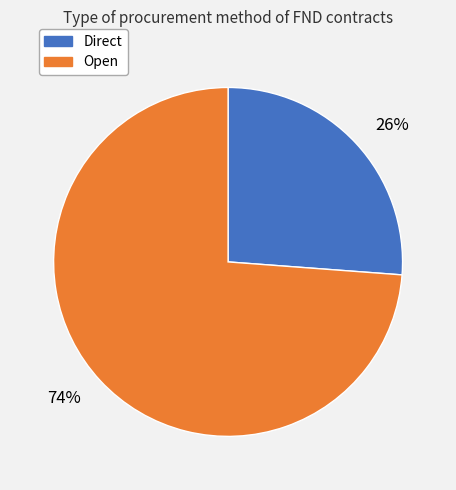

To the nearest percent, what is the average slice percentage?

50%